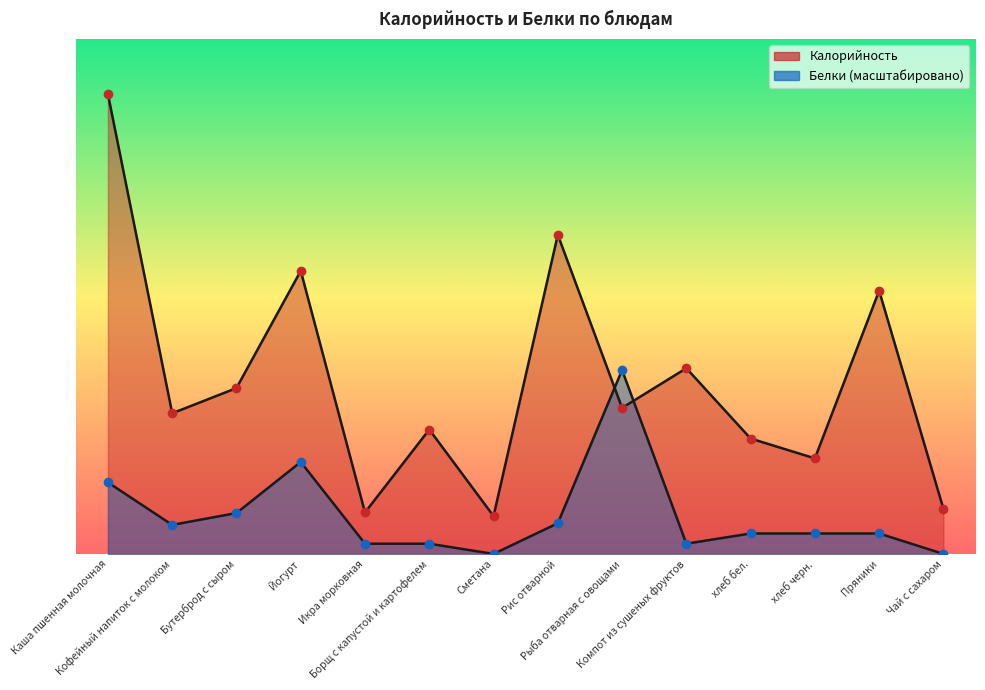

Which series contains the lowest Y value?

Белки